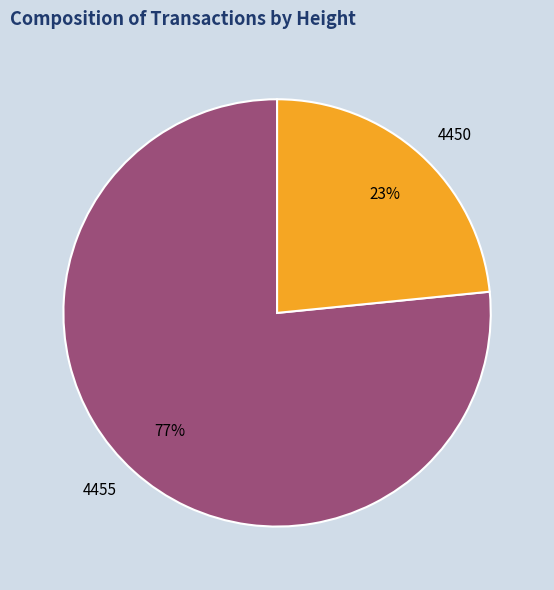

How many segments does this pie chart have?

2